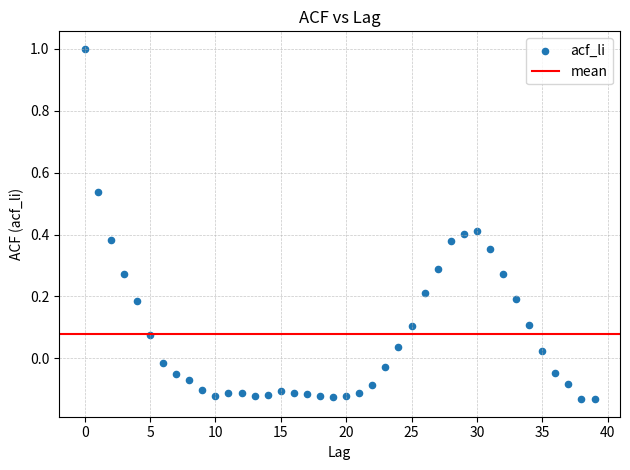

What is the range of Y values (max minus min)?

1.1